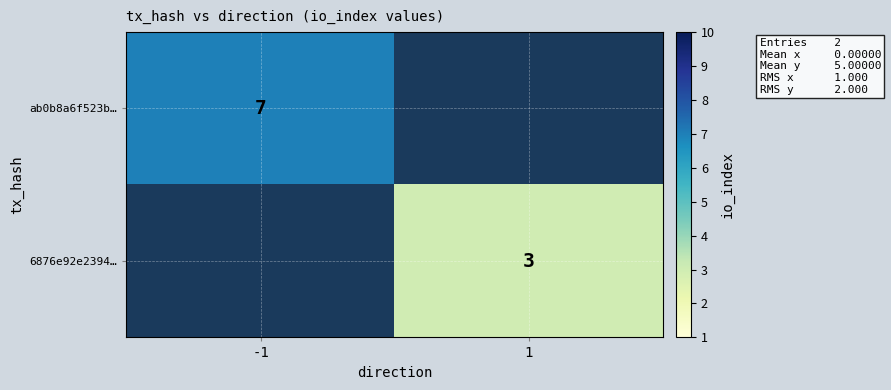

True or false: ab0b8a6f523b… has a value of 4 at -1.

False